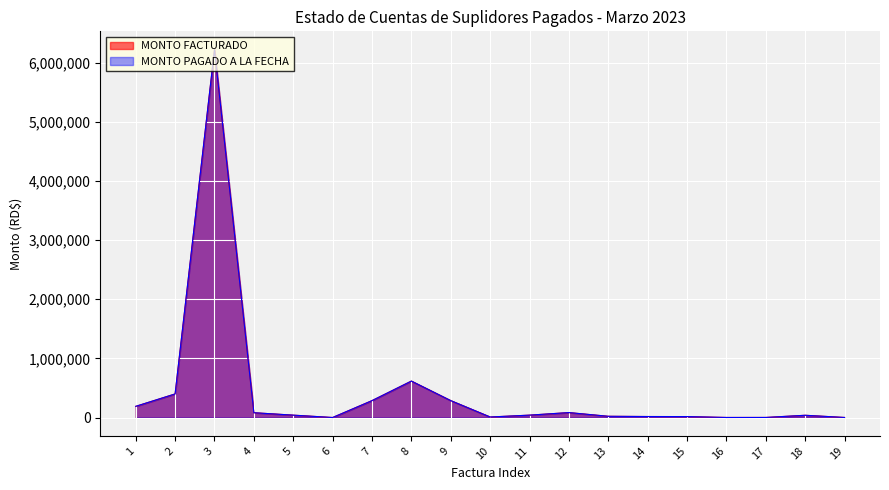

How many lines are shown in the chart?

2